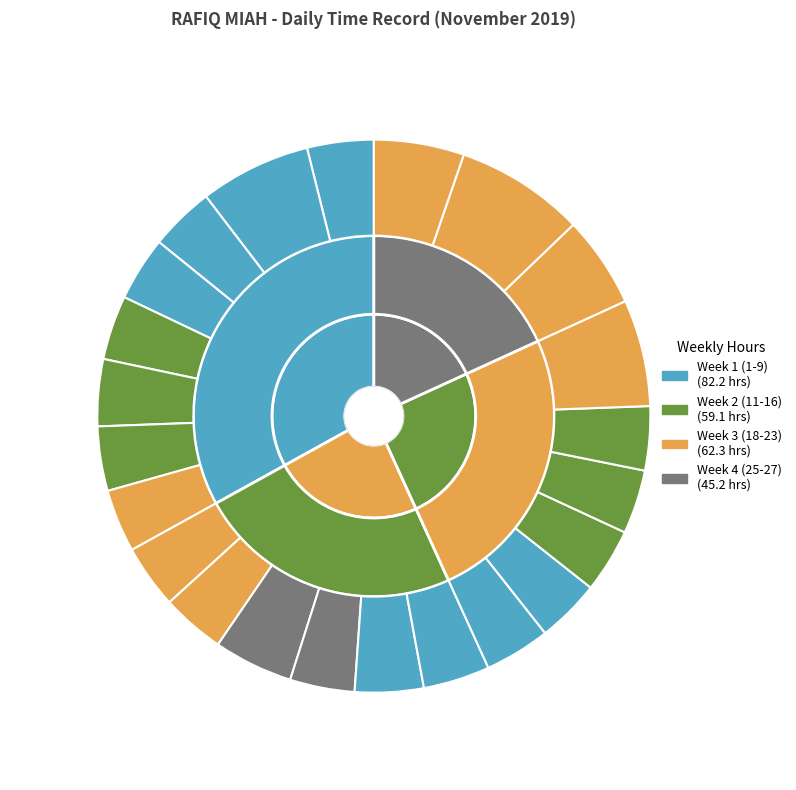

Combined, do 4-Mon and 27-Wed account for over 50%?

No